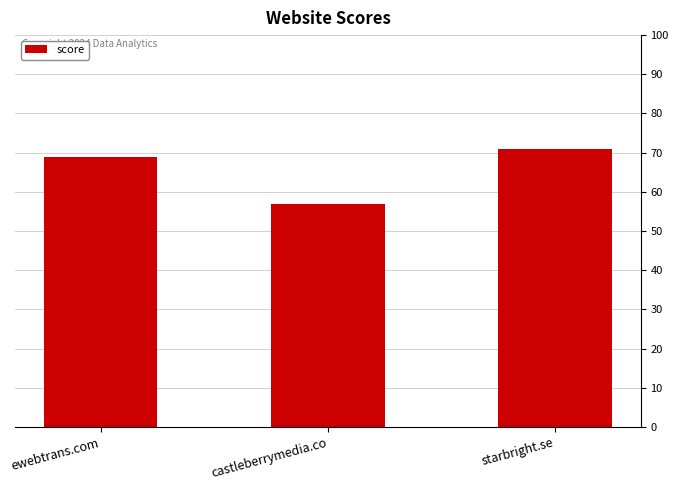

What position from the left is castleberrymedia.co?

2